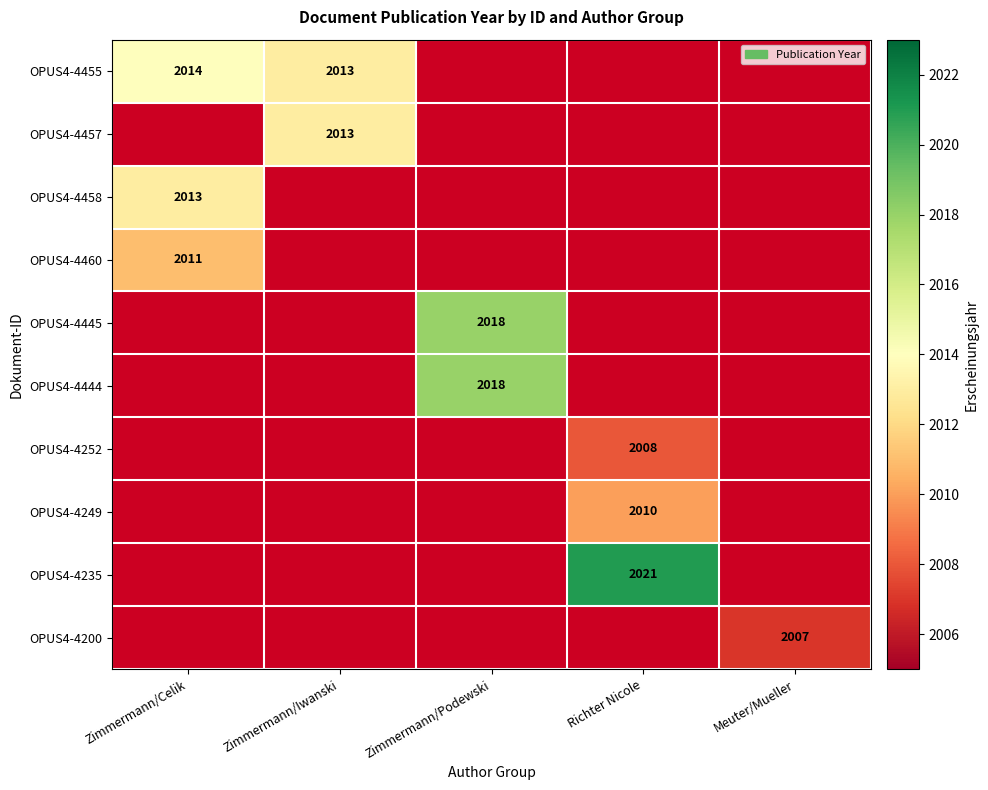

True or false: OPUS4-4460 has a value of 1305 at Zimmermann/Celik.

False